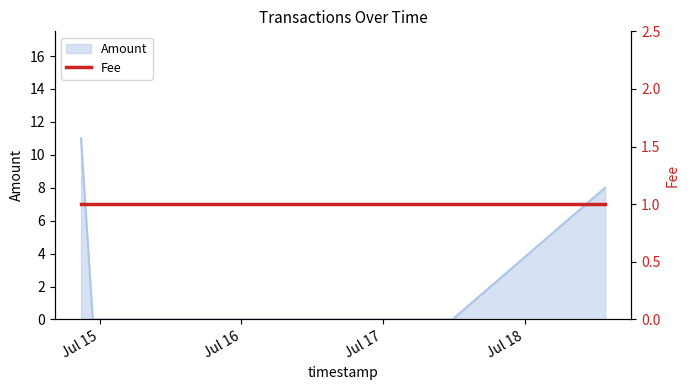

Which has a higher value, 2017-07-14 20:50:34 or 2017-07-14 22:50:27?

2017-07-14 20:50:34